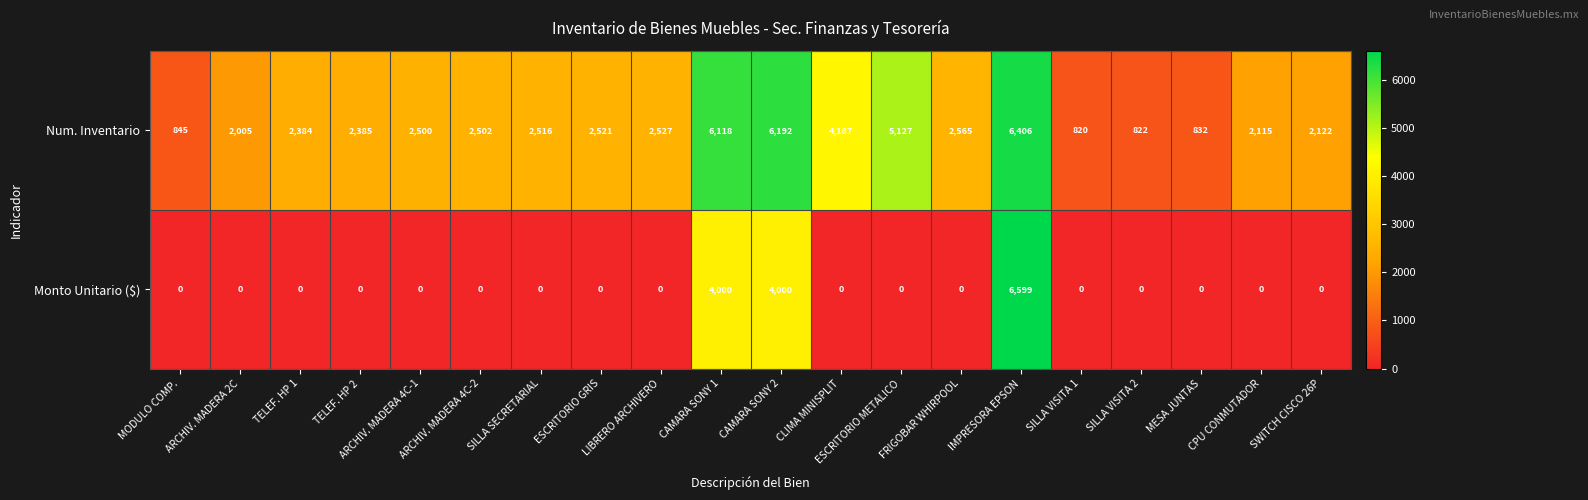

Rank the series by their average value, from highest to lowest.

Num. Inventario, Monto Unitario ($)